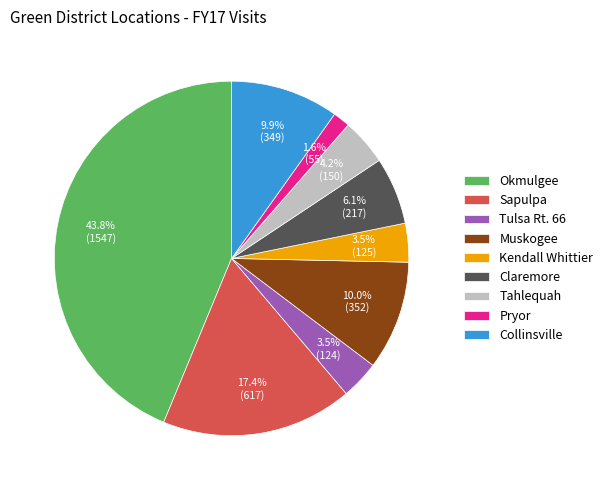

Which category has the smallest portion of the pie?

Pryor